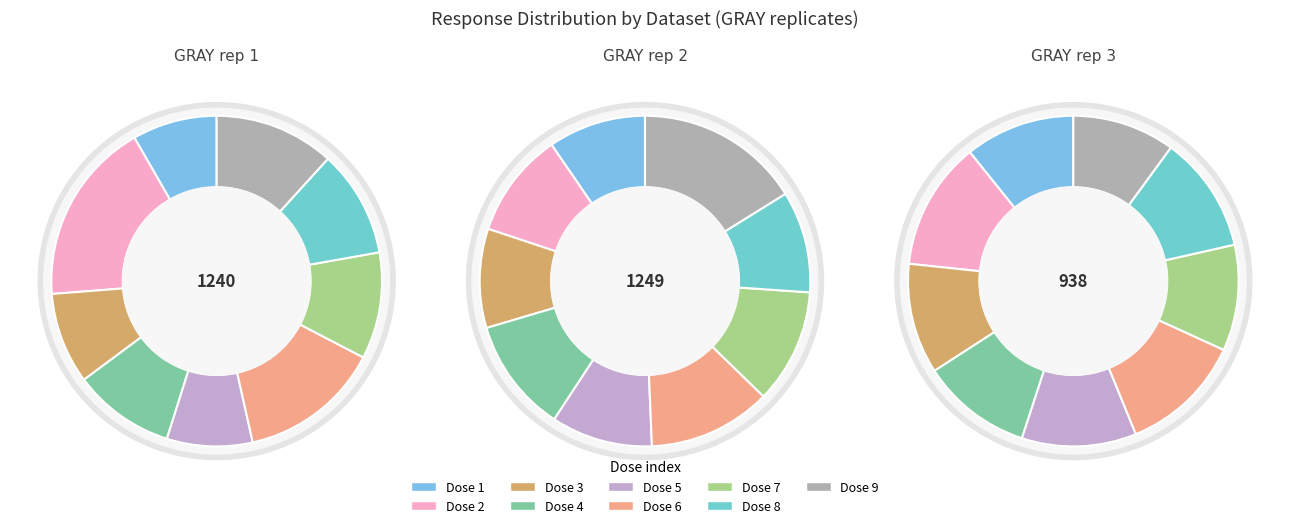

Is there a majority slice in this chart?

No